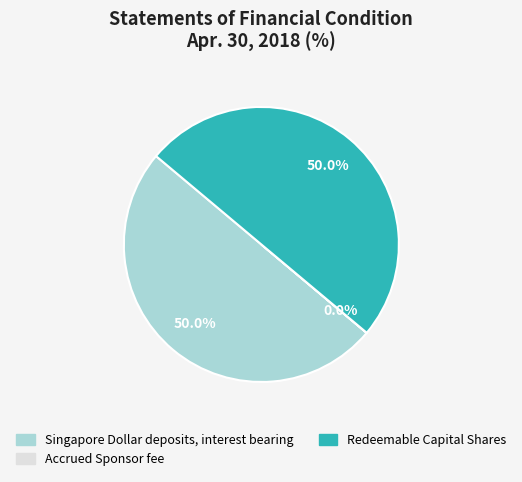

What is the ratio of the value at Singapore Dollar deposits, interest bearing to the value at Redeemable Capital Shares?

1.0